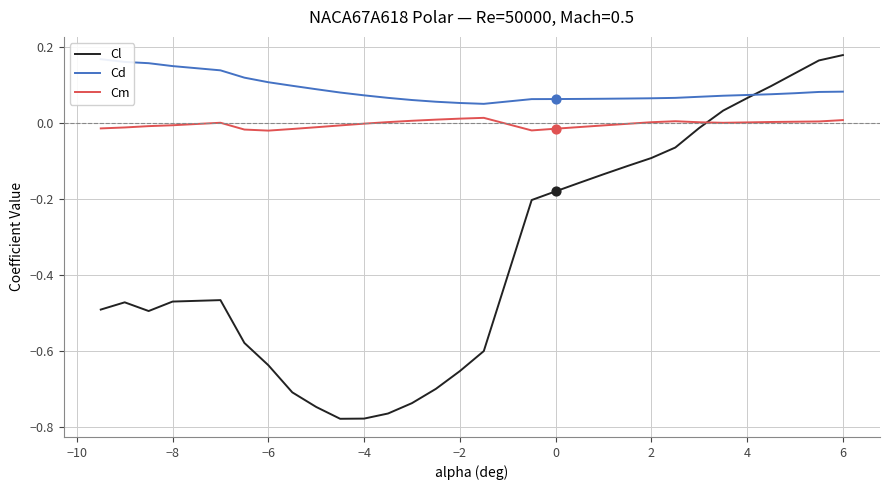

Which series has the largest total across all categories?

Cd